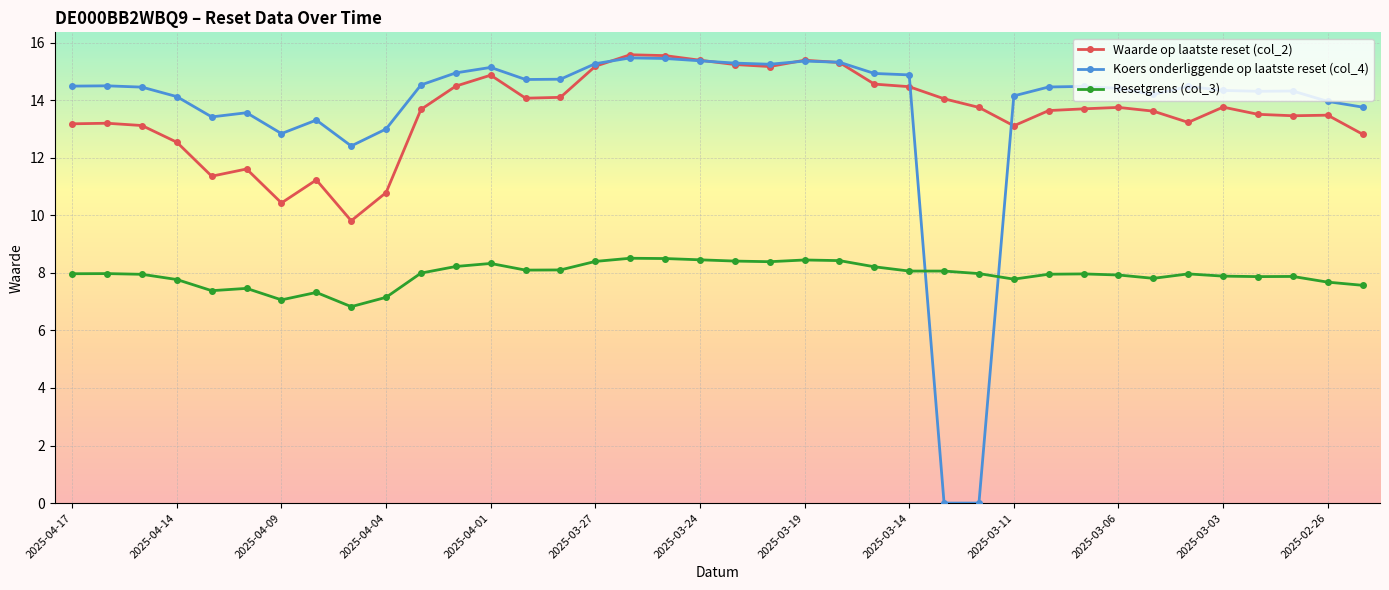

True or false: Resetgrens (col_3) has more than 1 points higher than both neighbors.

True